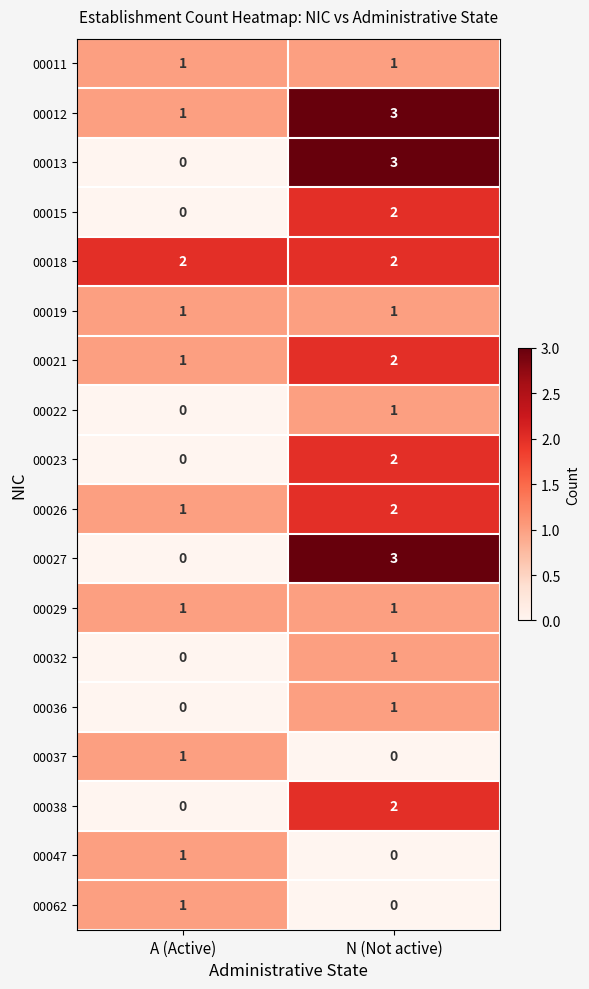

Is the value of 00037 at A (Active) greater than the value of 00036 at A (Active)?

Yes